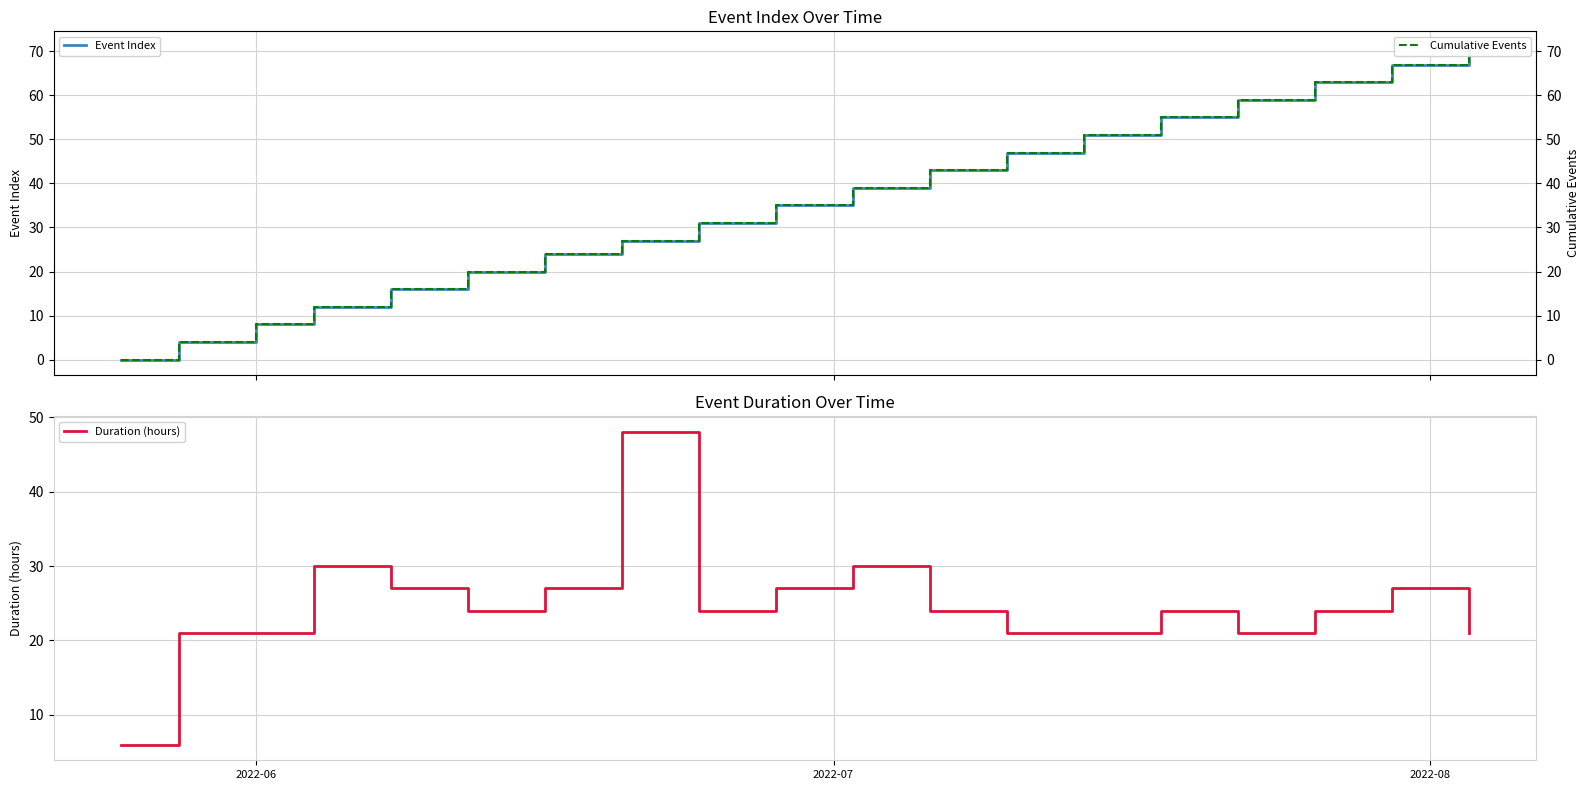

What is the highest value of the Duration (hours) series?

48